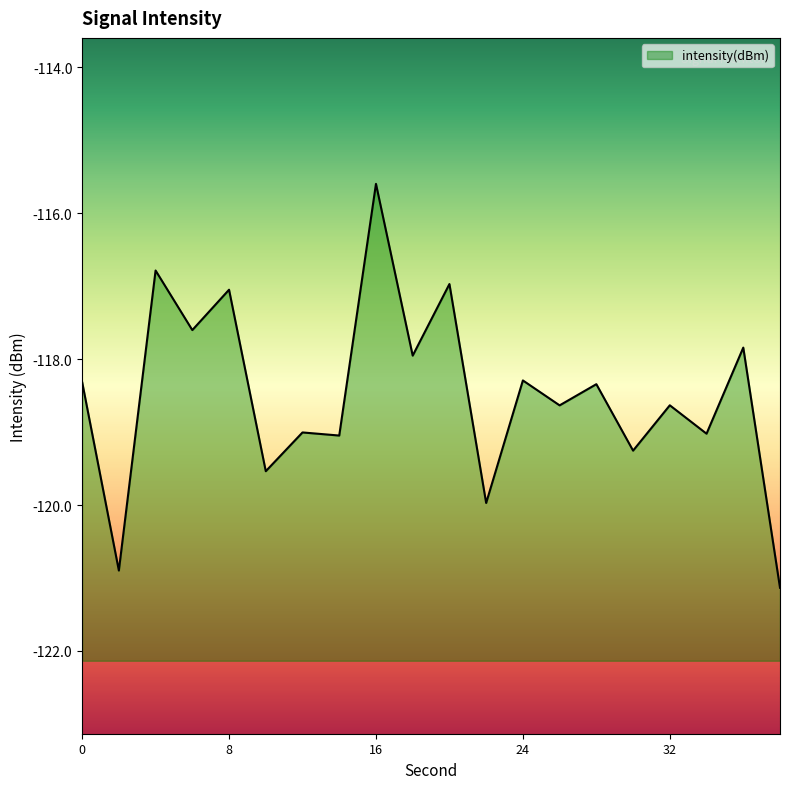

Reading left to right, what are all the values shown in this chart?

0=-118.3	2=-120.9	4=-116.8	6=-117.6	8=-117.0	10=-119.5	12=-119.0	14=-119.0	16=-115.6	18=-118.0	20=-117.0	22=-120.0	24=-118.3	26=-118.6	28=-118.3	30=-119.3	32=-118.6	34=-119.0	36=-117.8	38=-121.1